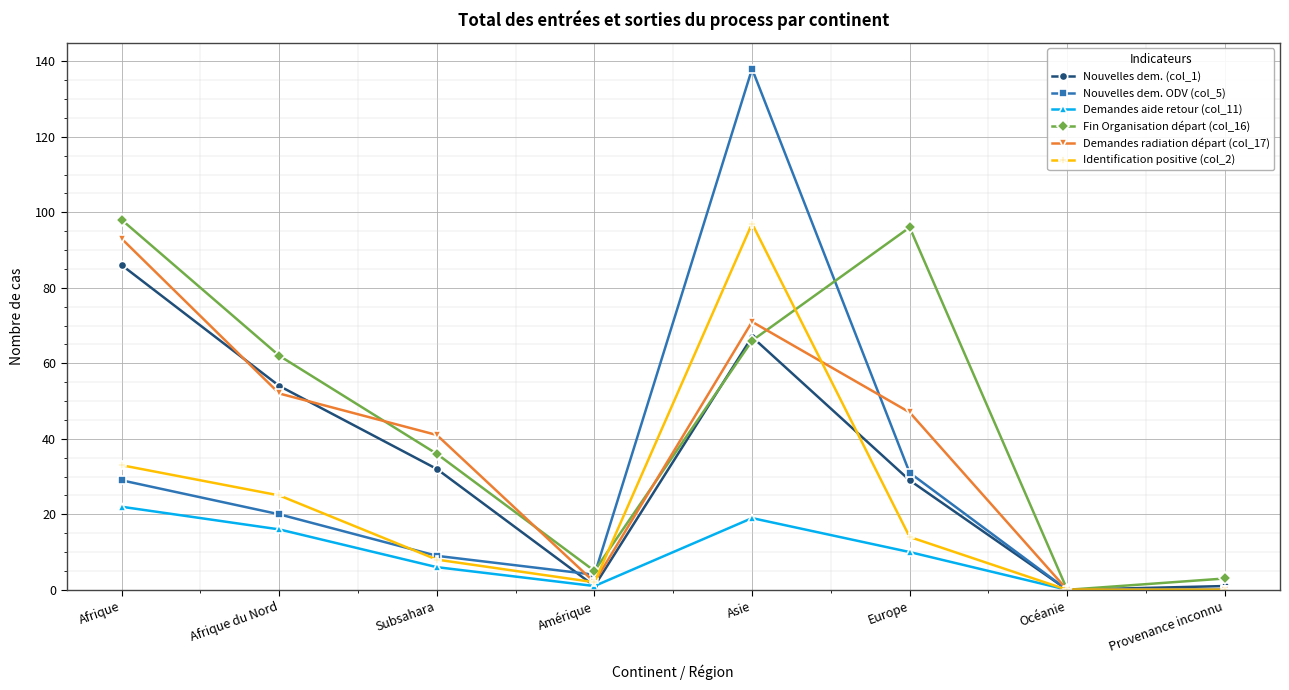

Count the number of data series in this chart.

6